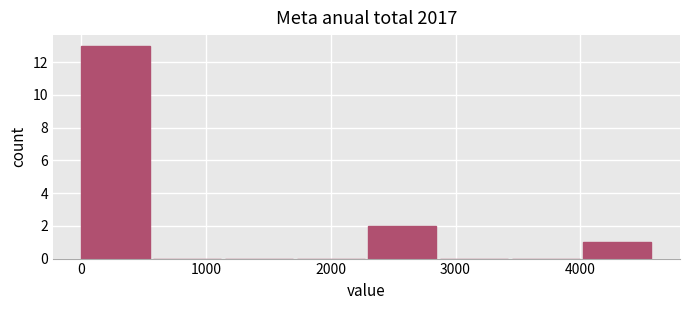

Reading left to right, transcribe this chart: for each bar, give the range it covers on the x-axis and its height. Neither the bar edges nor the heights are printed on the chart, so give them approximately, as read against the axes.

0 to 600: 13
600 to 1200: 0
1200 to 1700: 0
1700 to 2300: 0
2300 to 2900: 2
2900 to 3500: 0
3500 to 4000: 0
4000 to 4600: 1